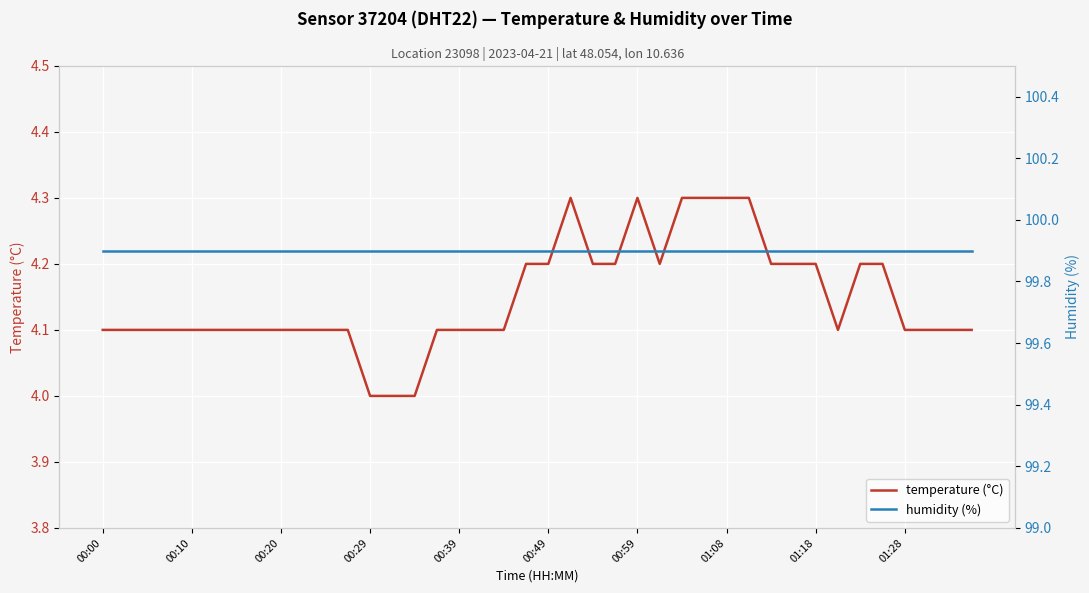

True or false: humidity (%) has more than 1 interior local peaks.

False